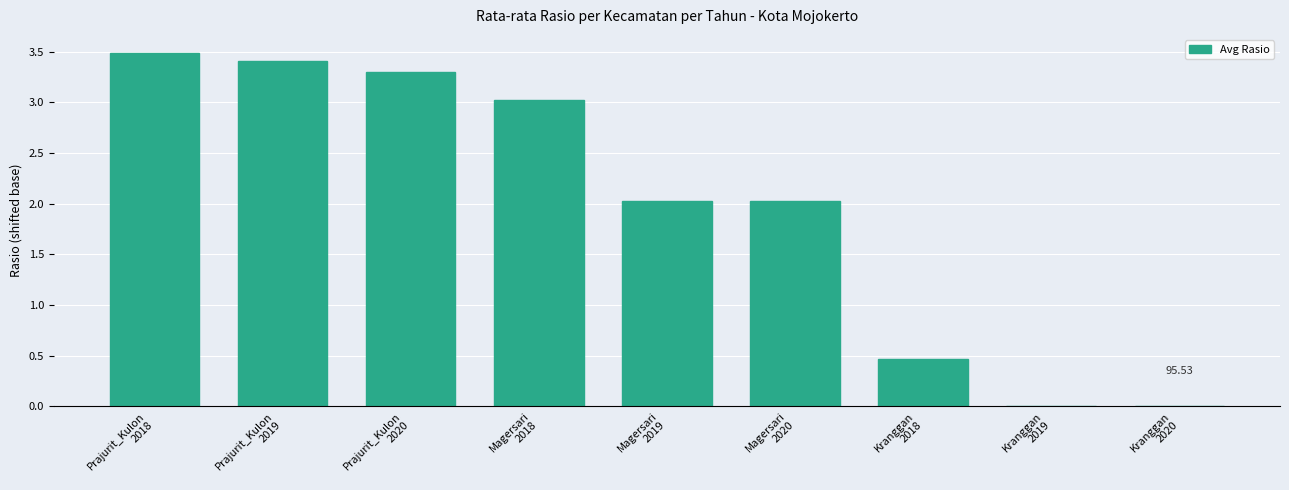

Are the bars horizontal?

No